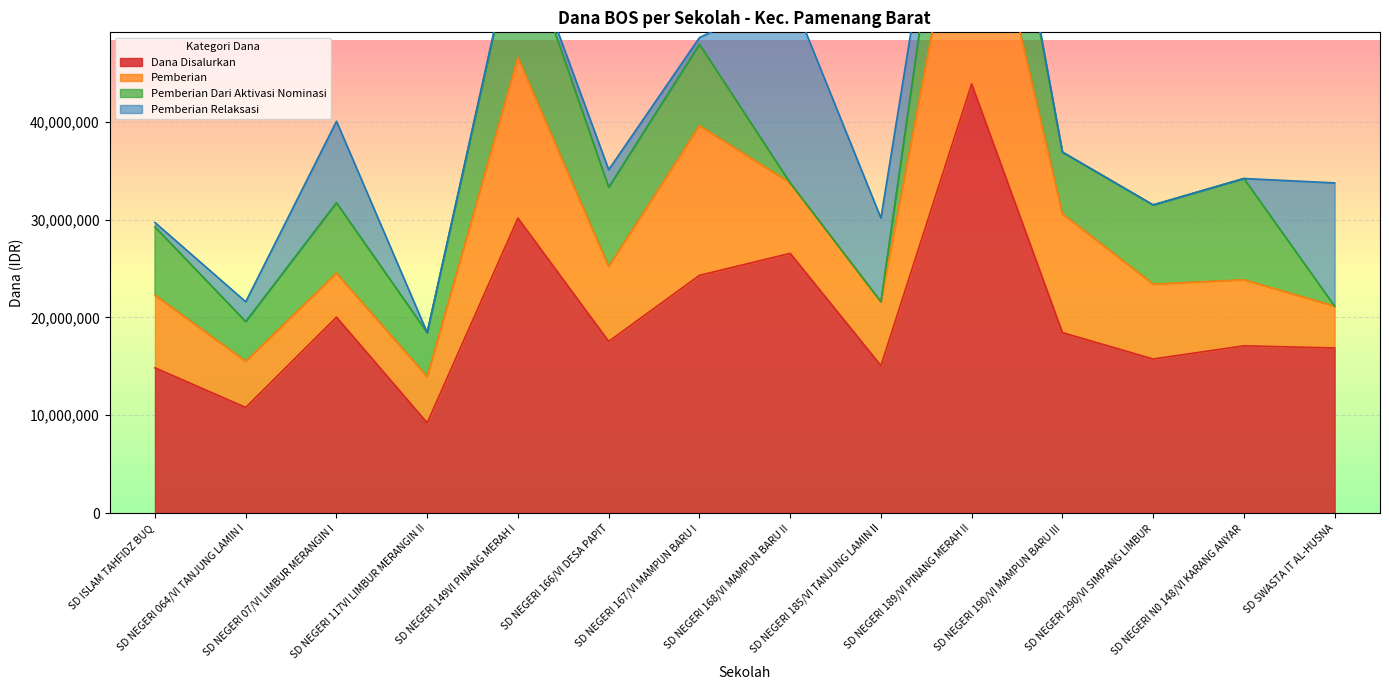

How many times do Pemberian and Pemberian Relaksasi cross each other?

5